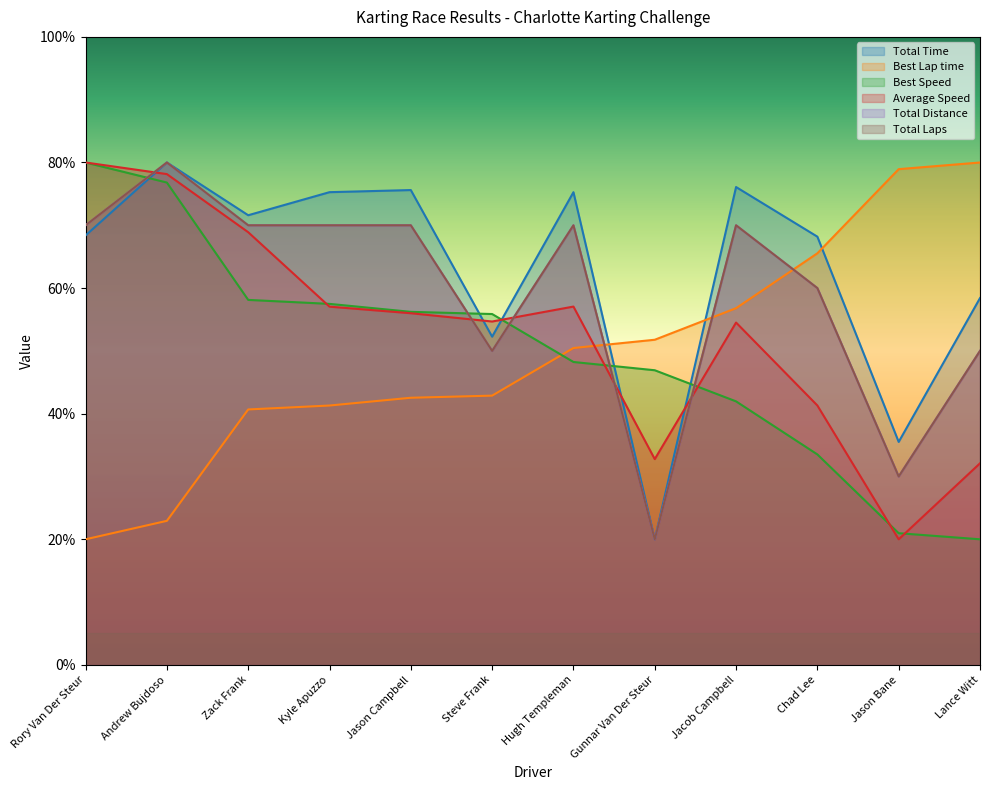

What is the label of the 10th point from the right?

Zack Frank